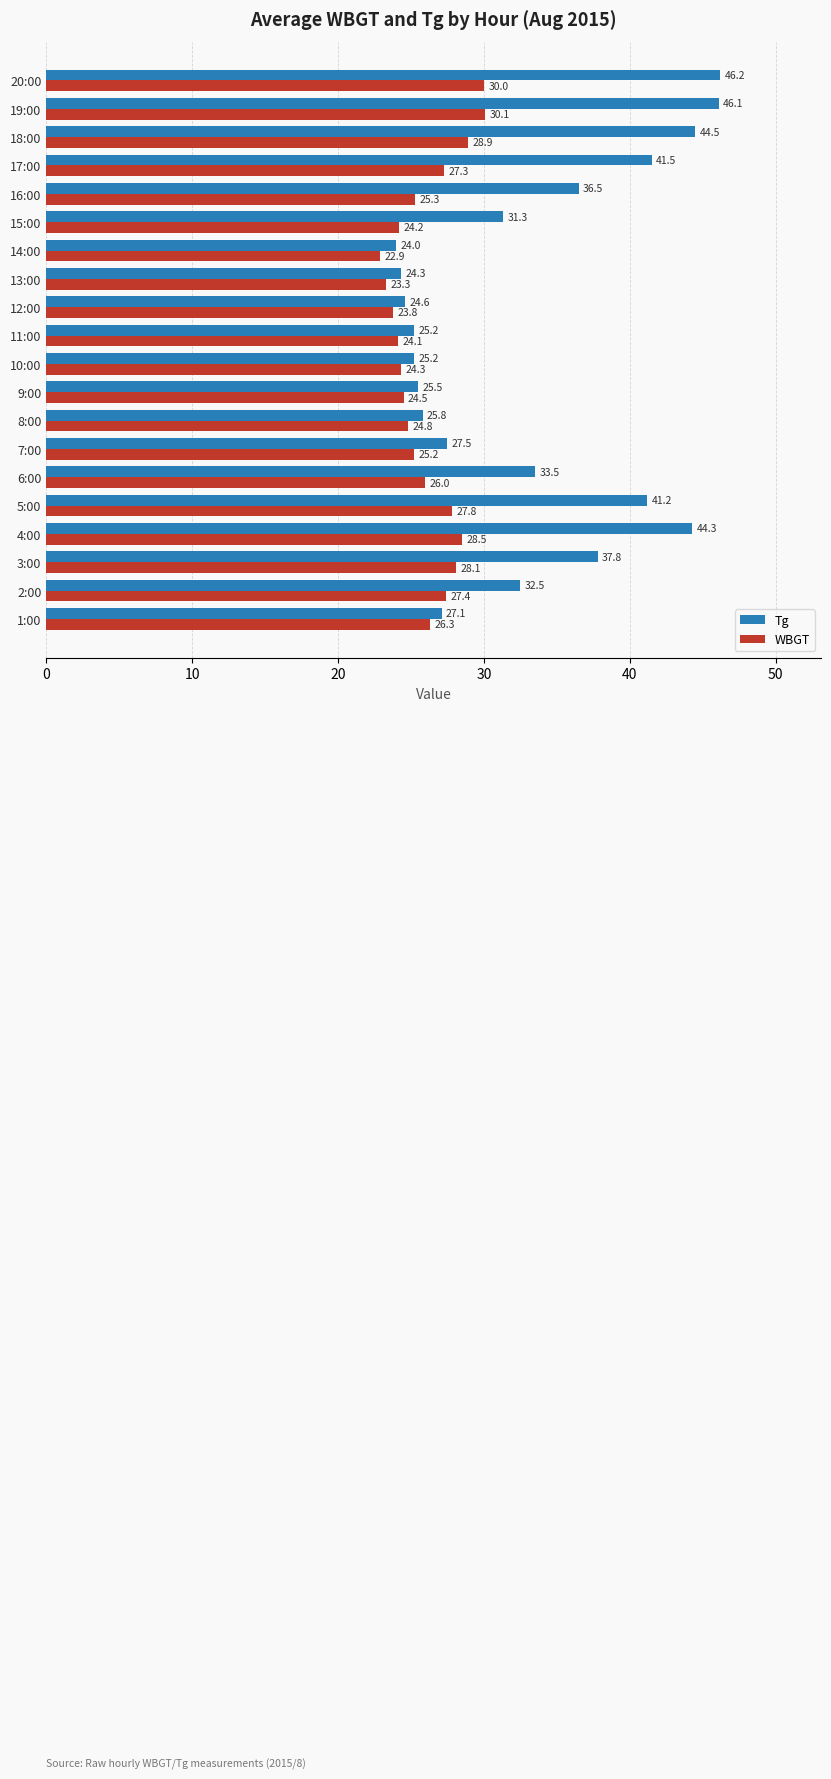

What is the spread (max minus min) of values at 1:00?

0.8